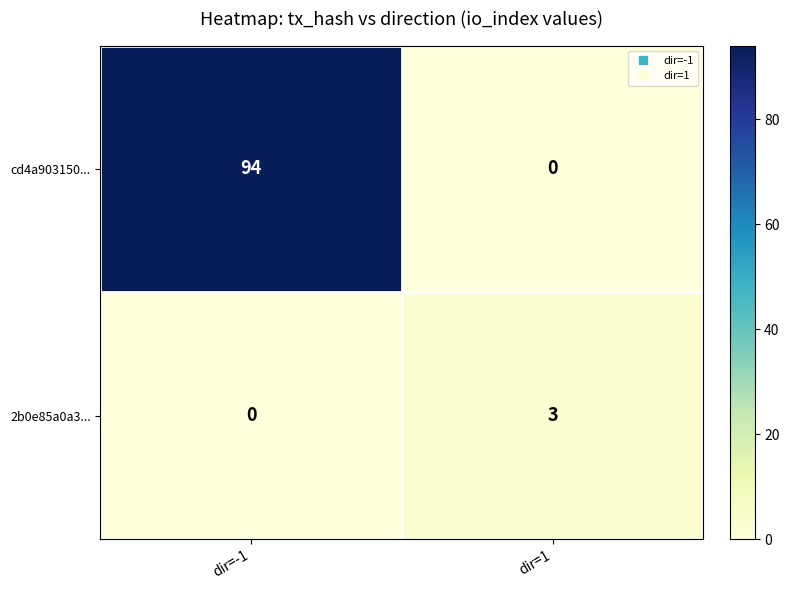

At which label does cd4a903150... reach its peak?

dir=-1